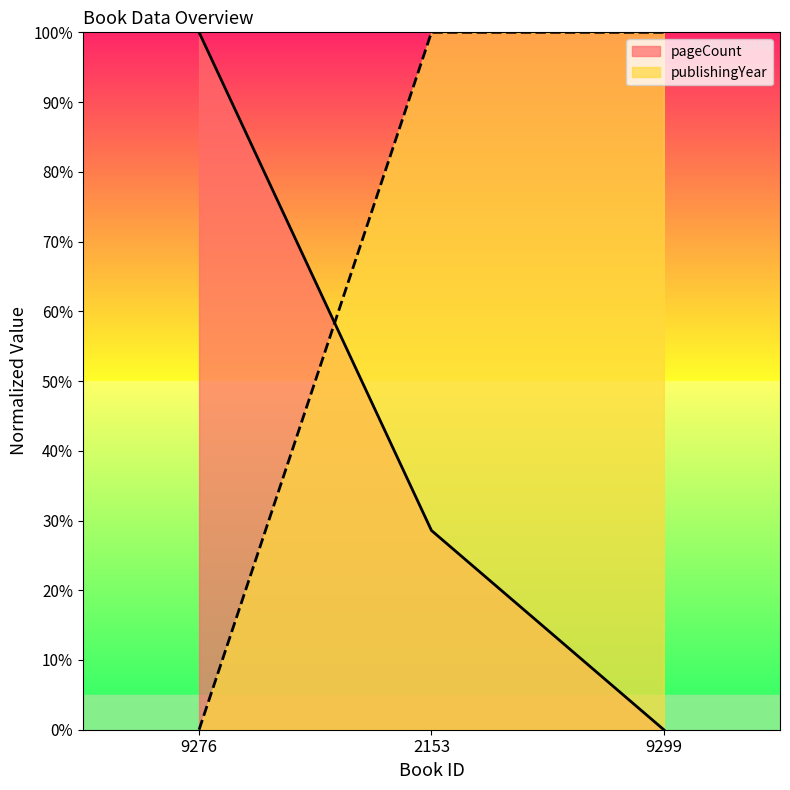

Count the number of data series in this chart.

2